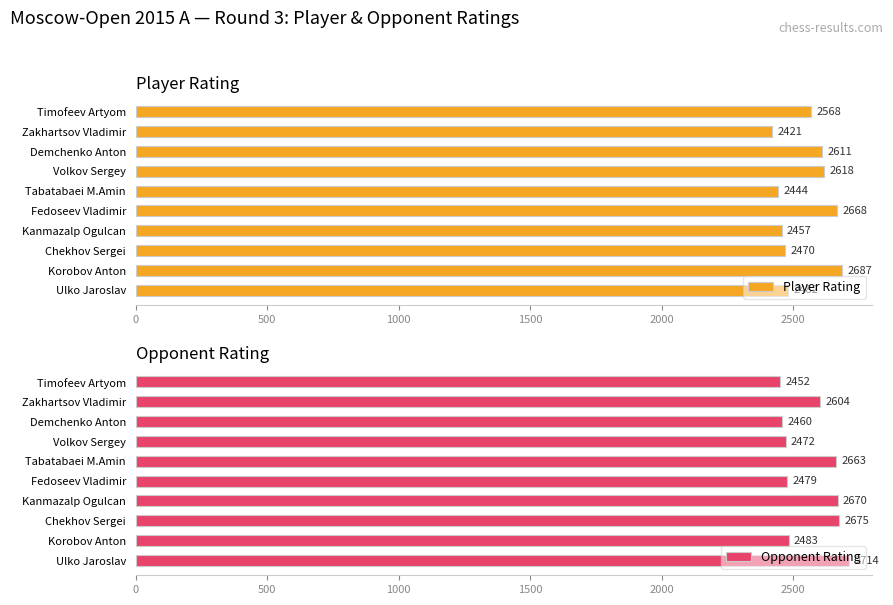

What is the lowest value of the Opponent Rating series?

2452